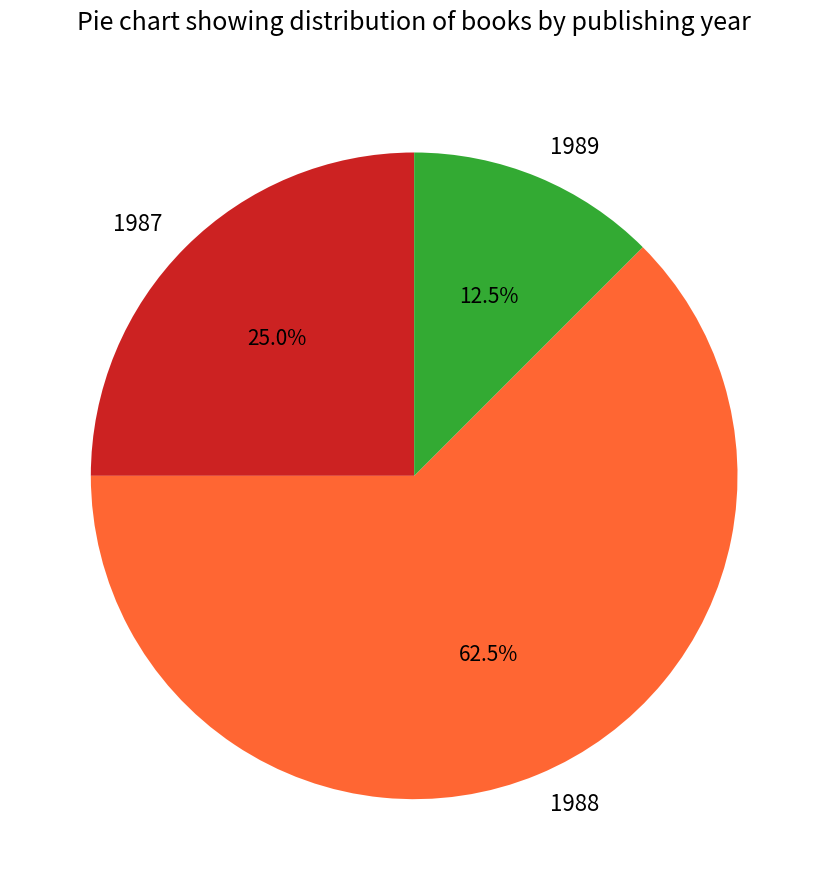

How much of the chart is everything except 1987?

75.0%